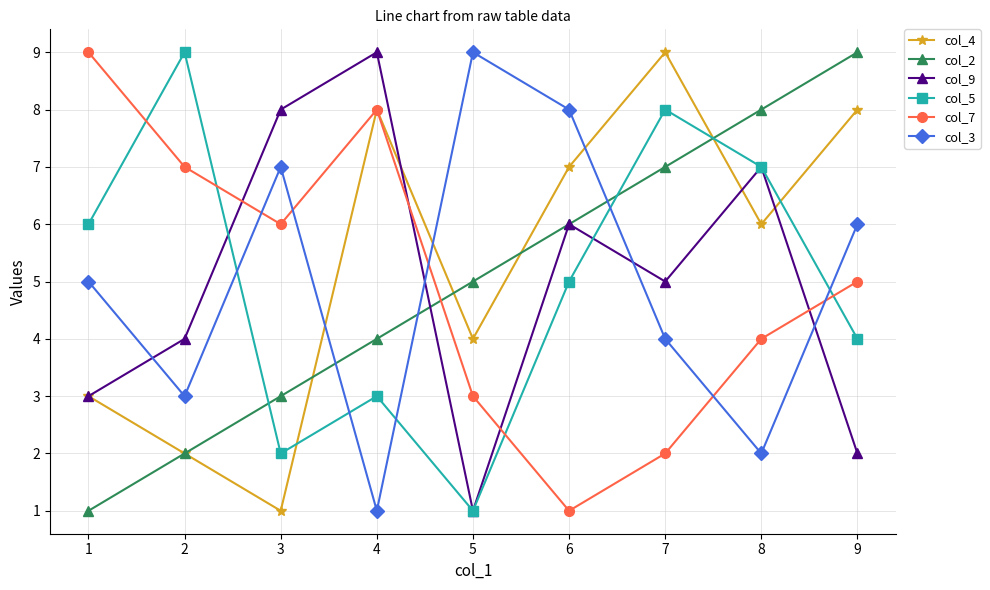

Rank the categories by col_5 value from highest to lowest.

2, 7, 8, 1, 6, 9, 4, 3, 5